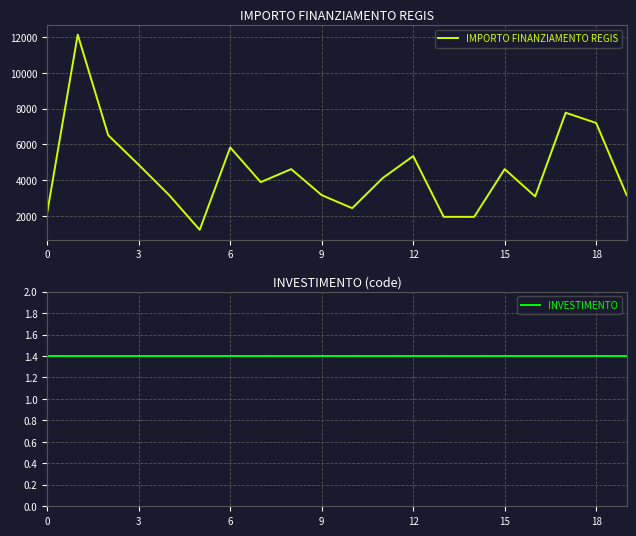

Is it true that INVESTIMENTO equals 0.3 at 10?

False